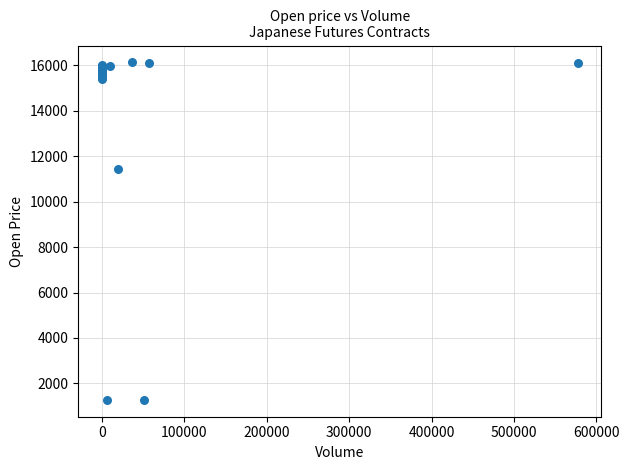

What Y value in the scatter plot is closest to 8702?

11455.0